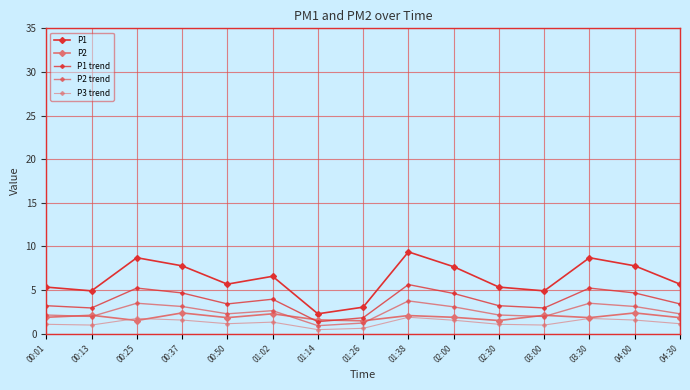

At which category does P2 reach its first local peak?

00:13